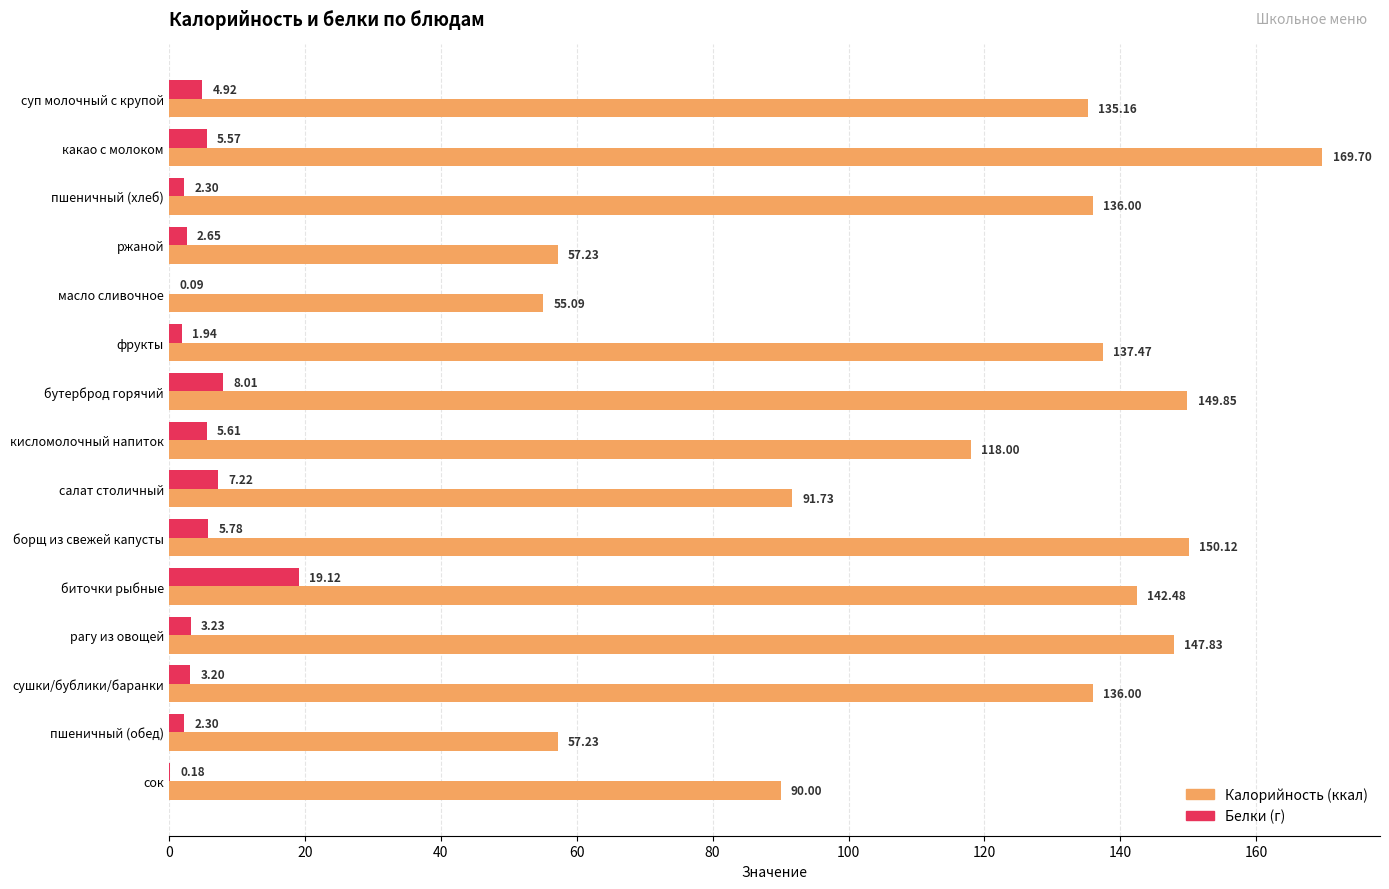

At which category does the chart reach its peak across all series?

какао с молоком